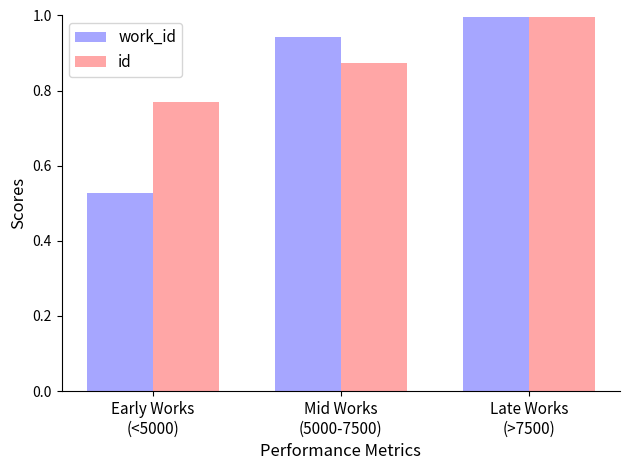

List the series in order of their overall mean, lowest first.

work_id, id